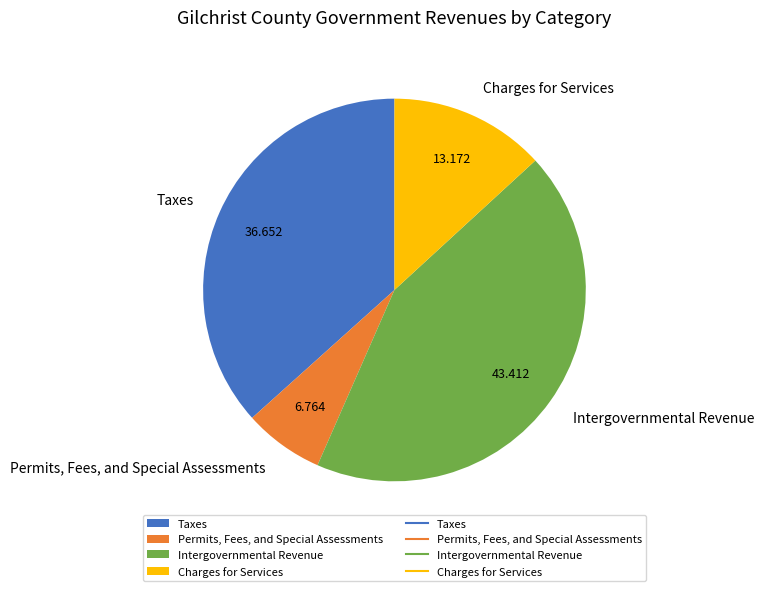

Does any single category account for the majority?

No